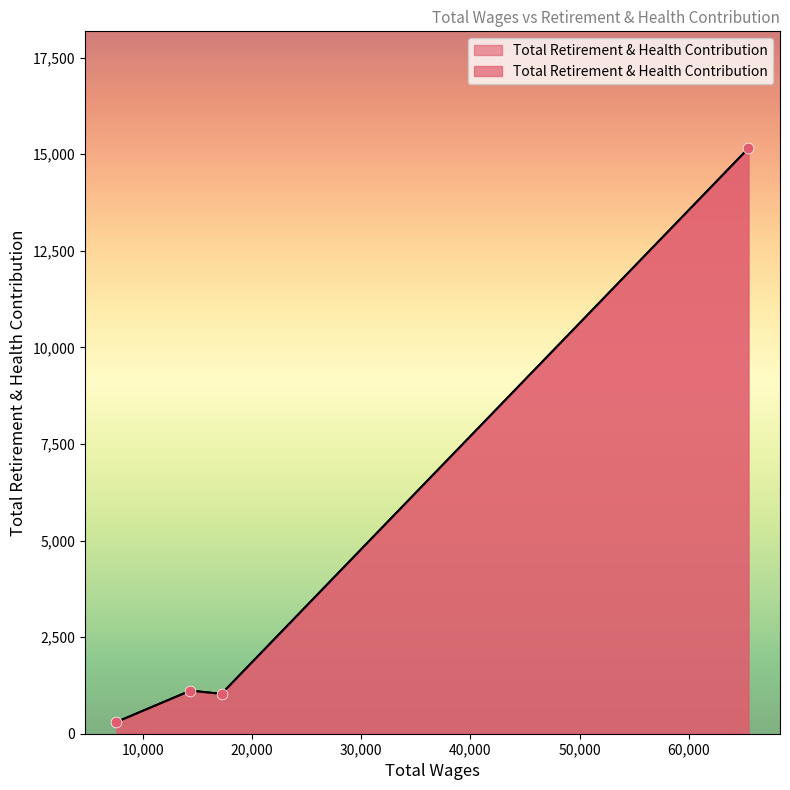

Which has a higher value, 14337.0 or 17200.0?

14337.0